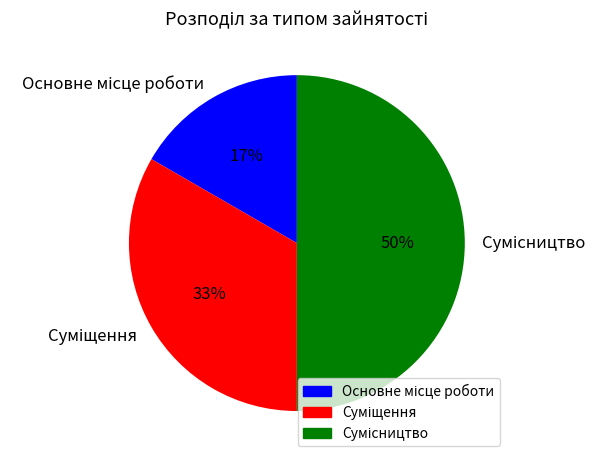

To the nearest percent, what is the average slice percentage?

33%